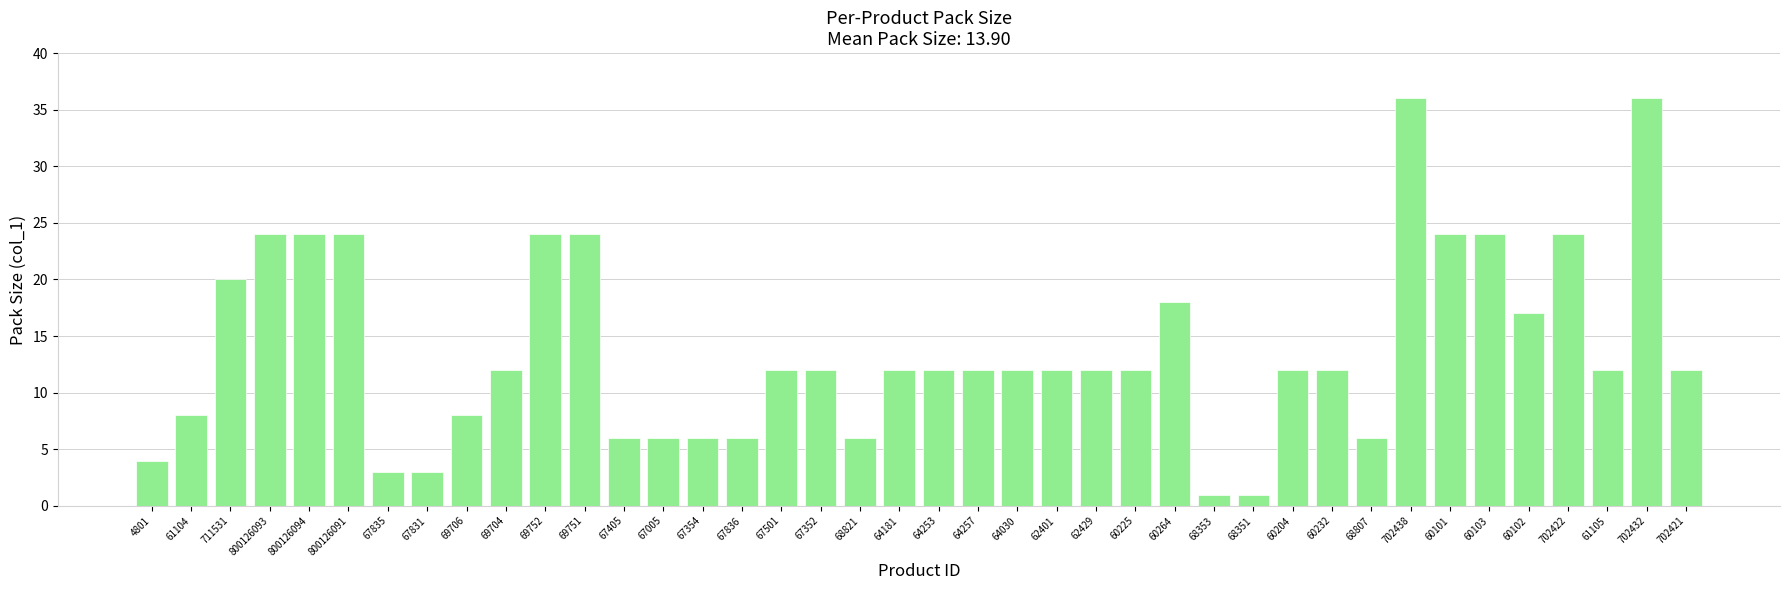

What is the ratio of the value at 61105 to the value at 702422?

0.5